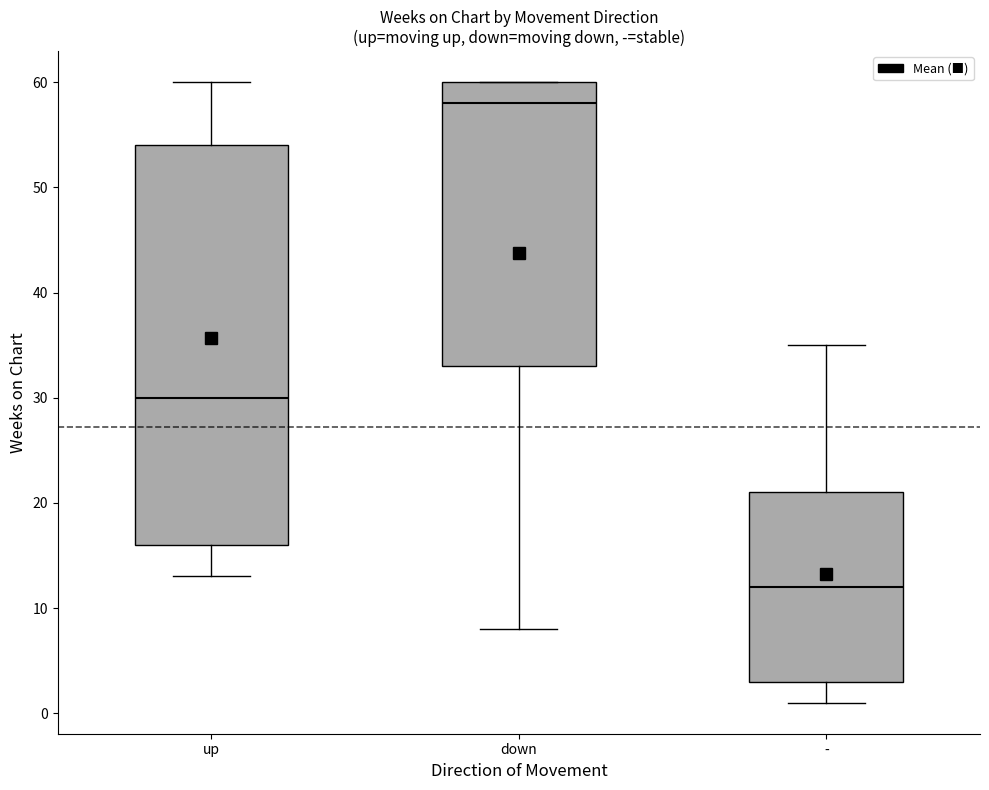

Rank the series at avg_weeks from highest to lowest value.

down, up, -